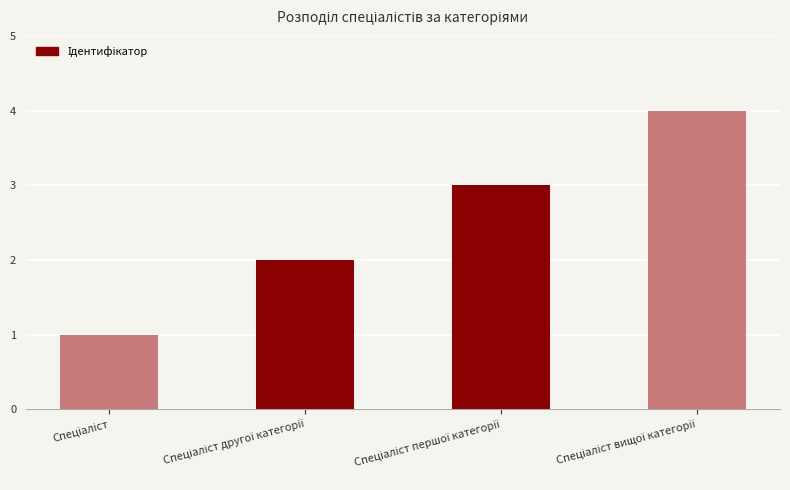

What is the difference between the maximum and minimum values?

3